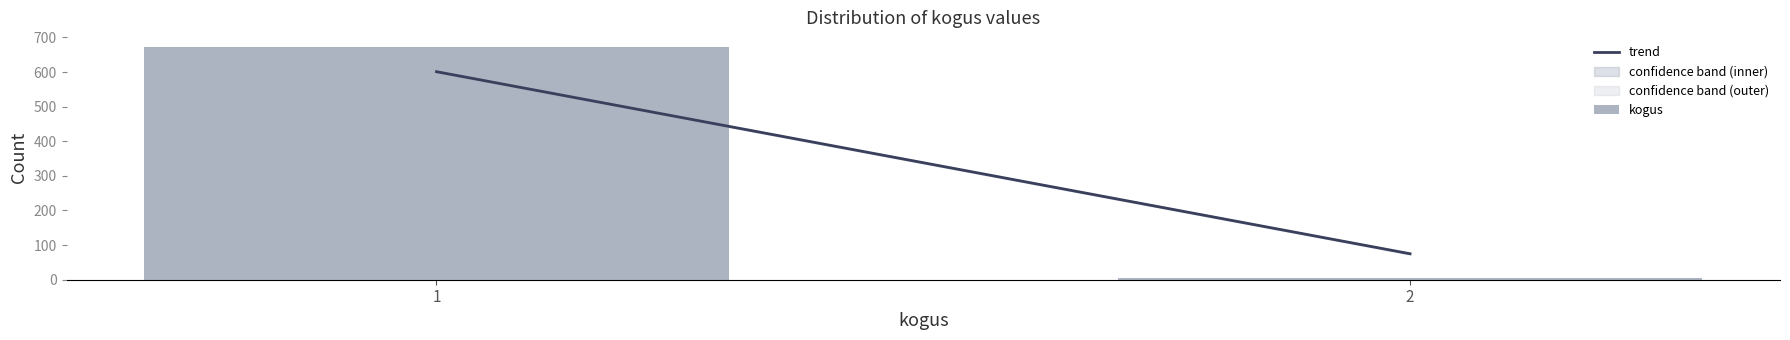

Reading right to left, transcribe all the data shown in this chart.

2=4	1=673